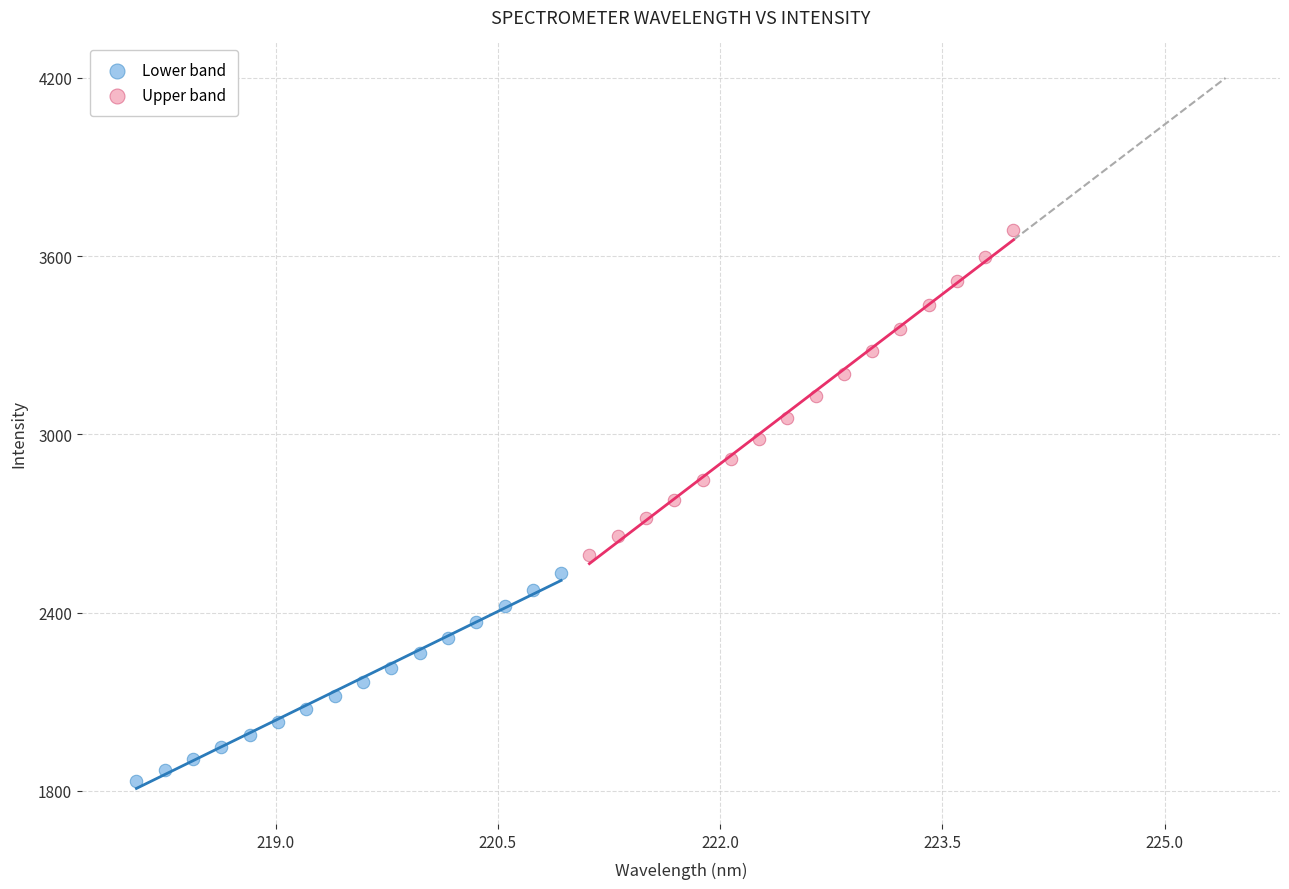

Which series has the largest Y range (max minus min)?

Upper band